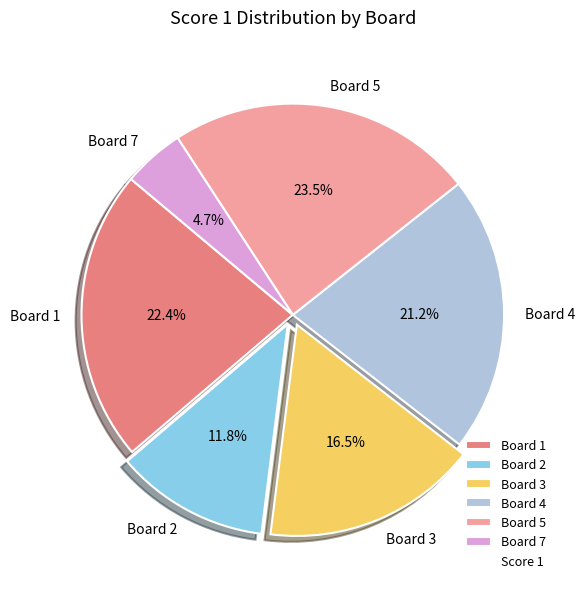

Approximately how many times larger is the value at Board 5 compared to Board 3?

1.4